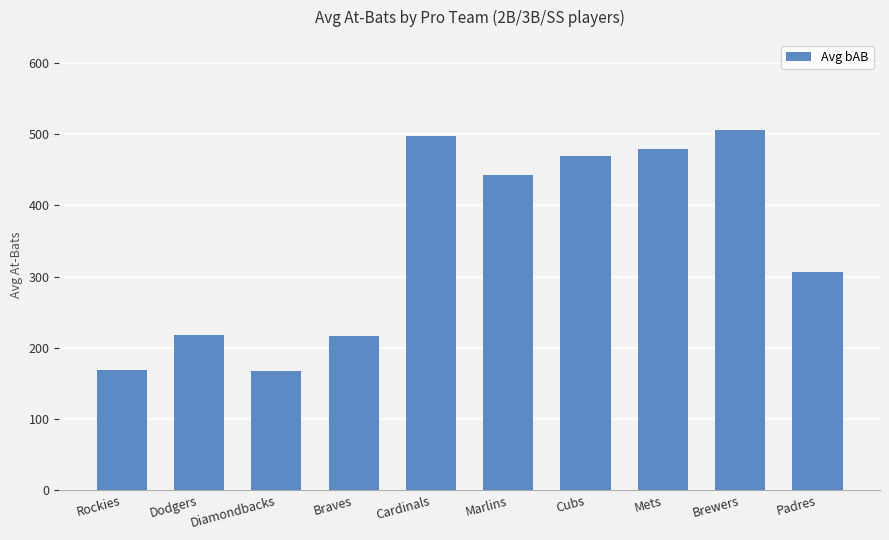

Are the bars grouped side by side (vs. stacked)?

No